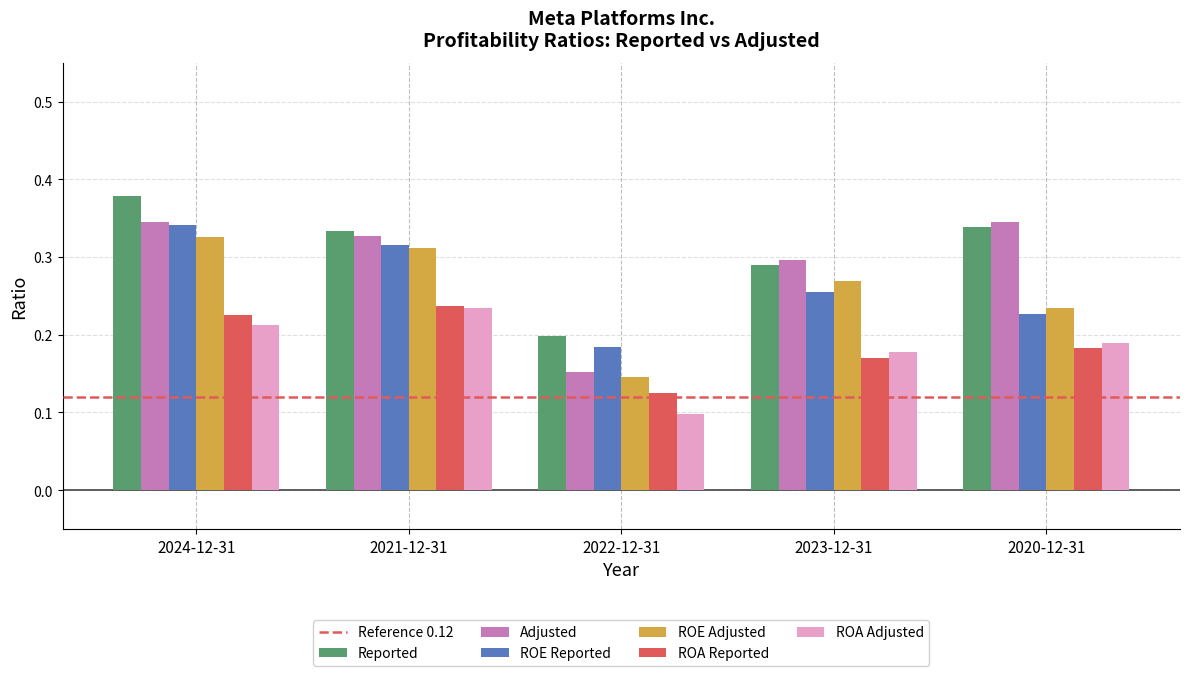

Which category has the highest value across all series?

2024-12-31